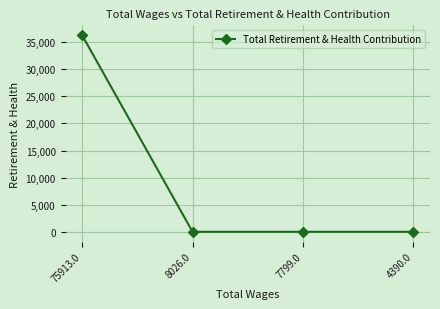

The chart shows a value of 24673 at 75913.0. True or false?

False